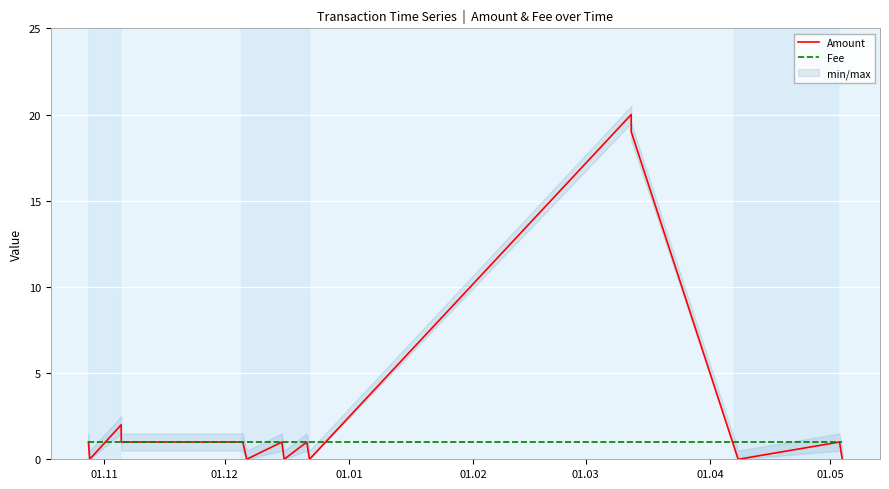

Rank the series by their maximum value, from highest to lowest.

Amount, Fee